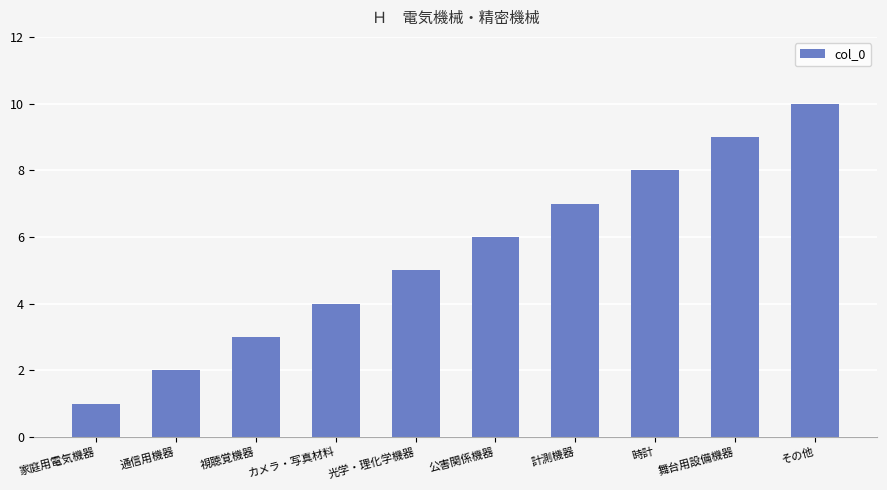

Where is the data nearest to the value 5?

光学・理化学機器